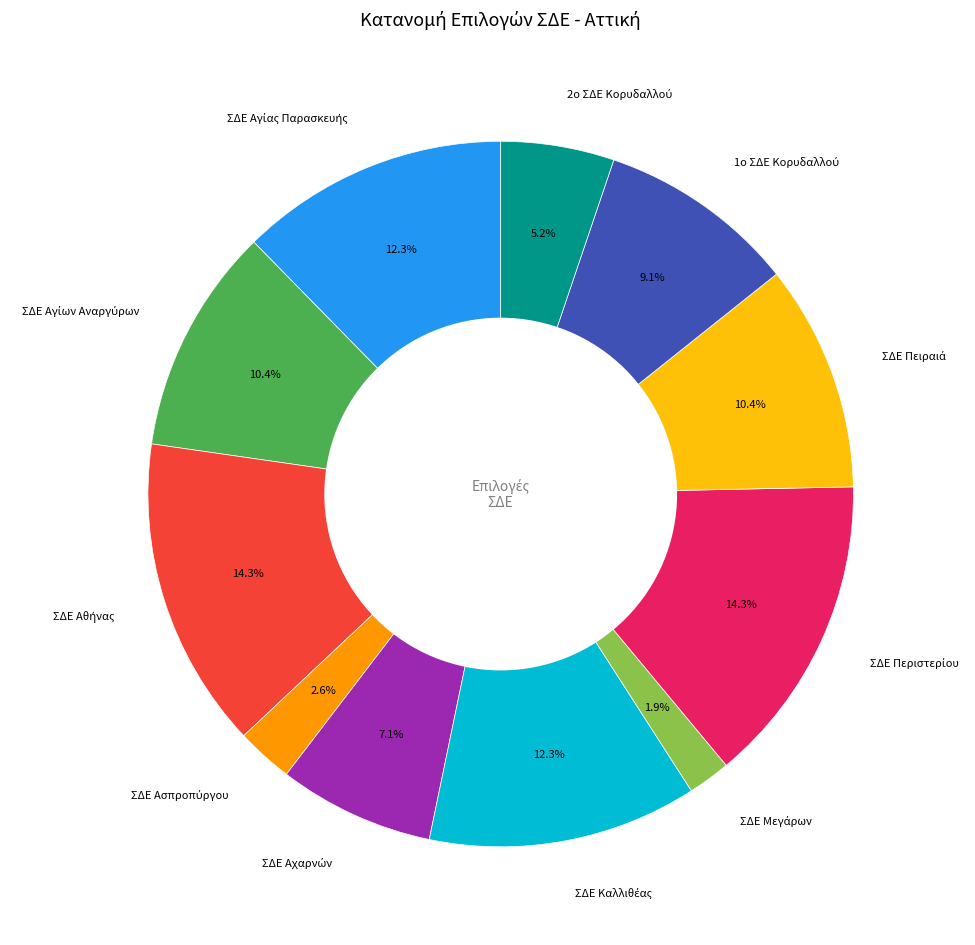

Is there a majority slice in this chart?

No